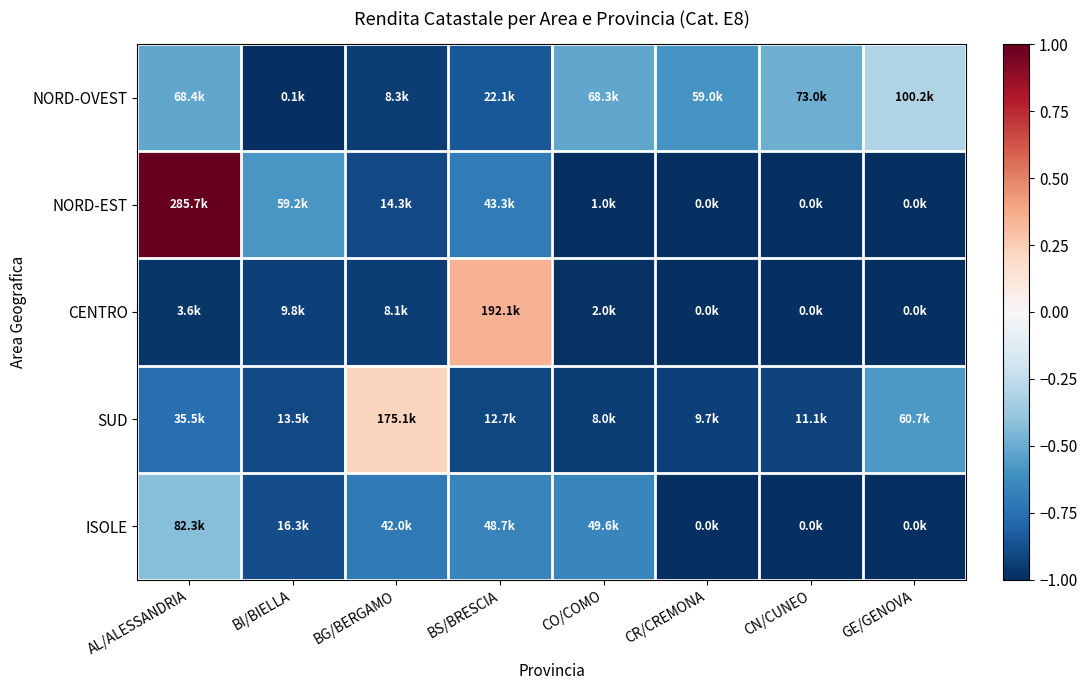

What is the spread (max minus min) of values at BI/BIELLA?

0.4